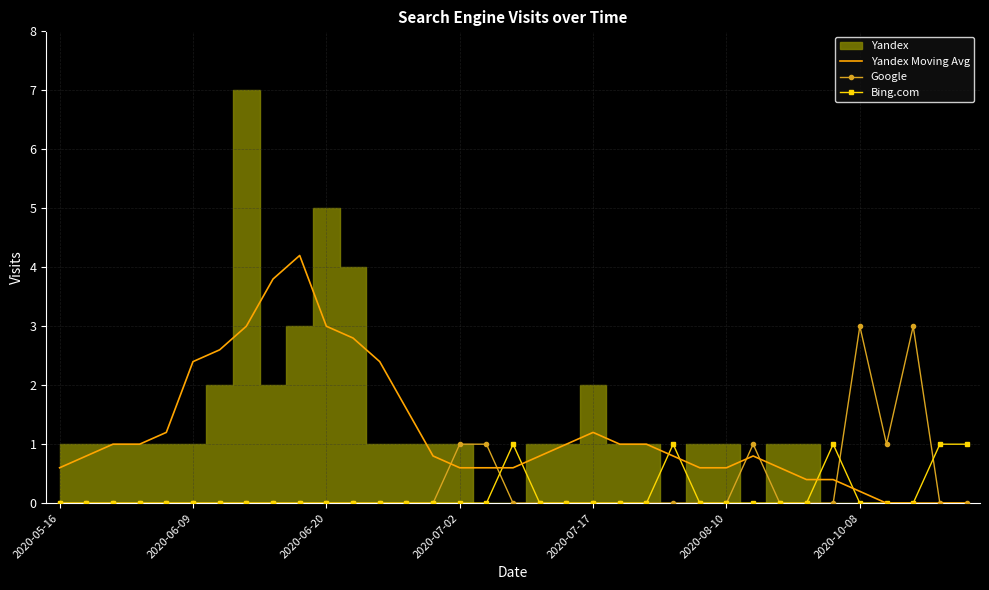

How many data points in Bing.com are above 0?

5